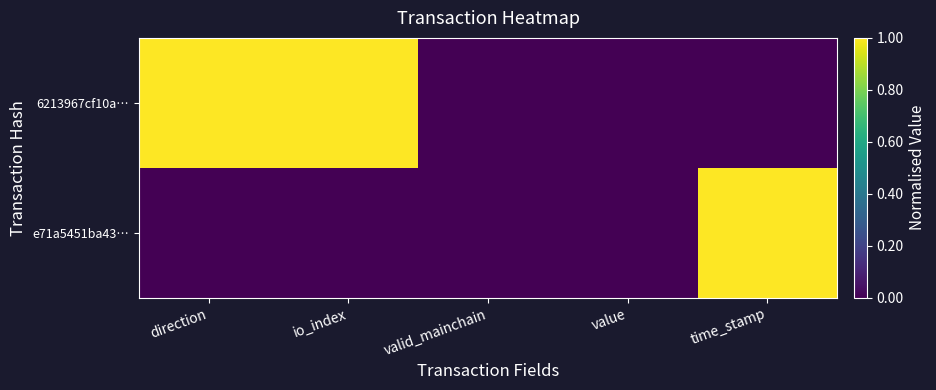

Which series has the largest range (max minus min)?

e71a5451ba43…